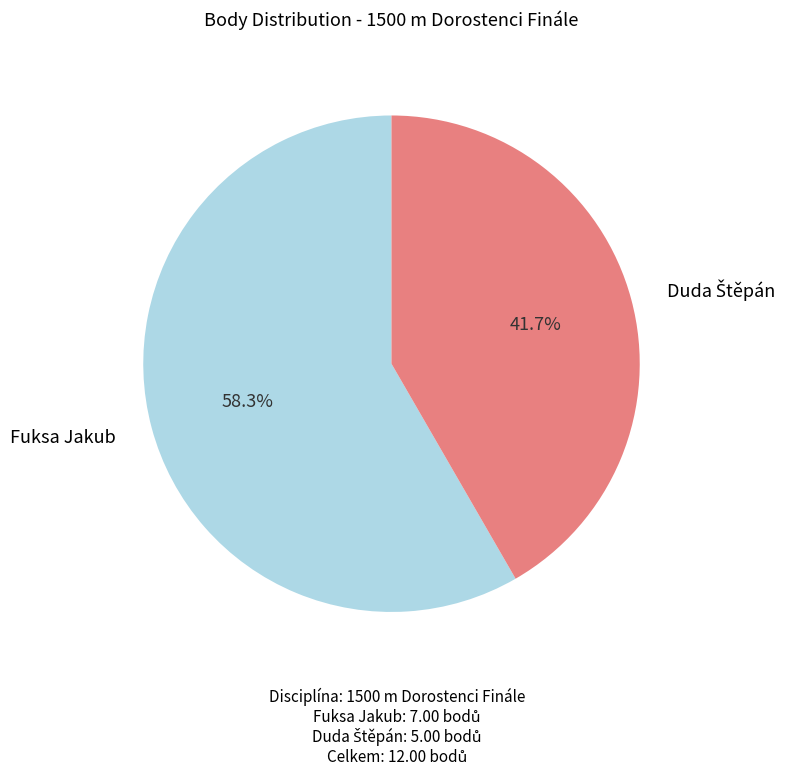

Which slice represents more than half of the pie?

Fuksa Jakub